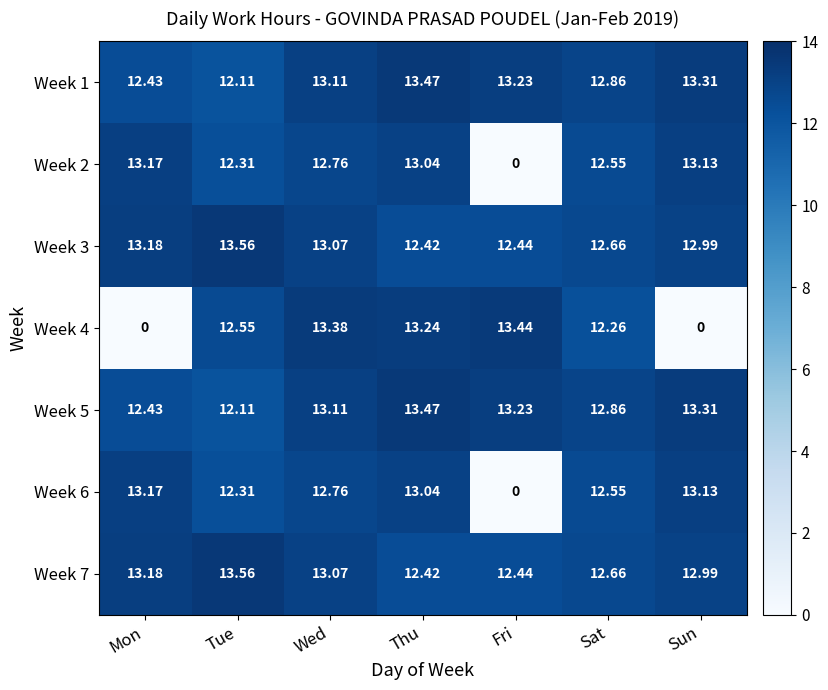

At which label is Week 3 closest to 12?

Thu